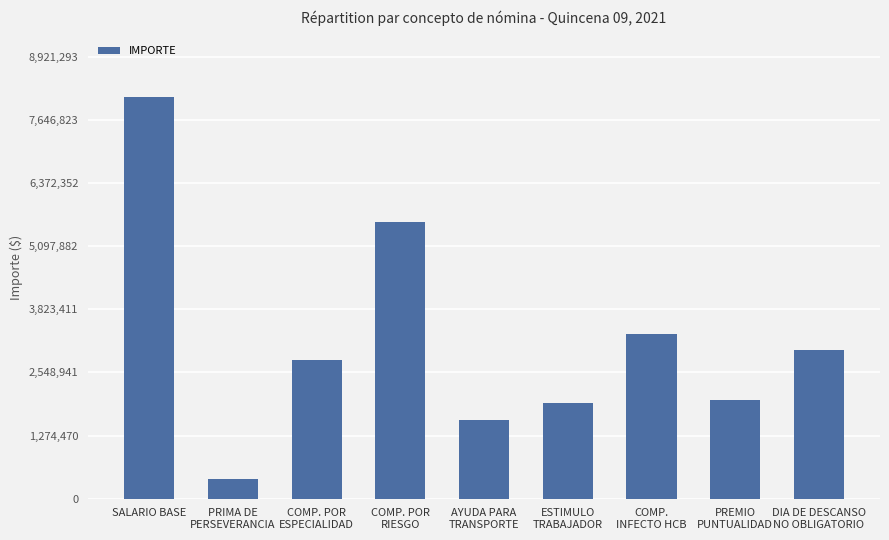

What is the sum of the values at COMP. POR
ESPECIALIDAD and DIA DE DESCANSO
NO OBLIGATORIO?

5804148.7